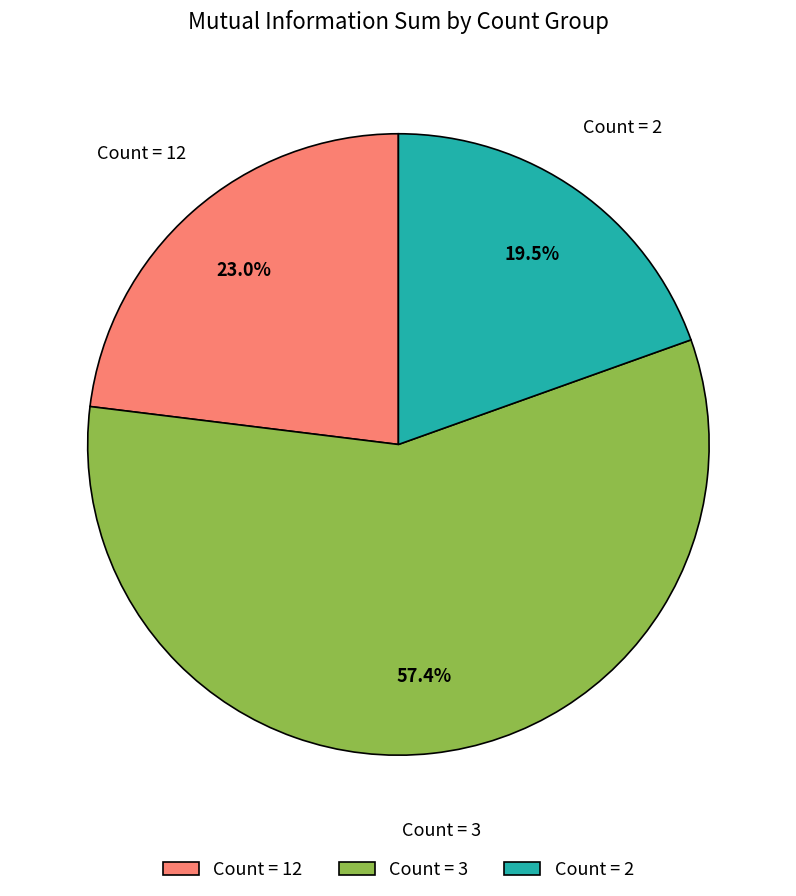

Rank the categories by value from highest to lowest.

Count = 3, Count = 12, Count = 2